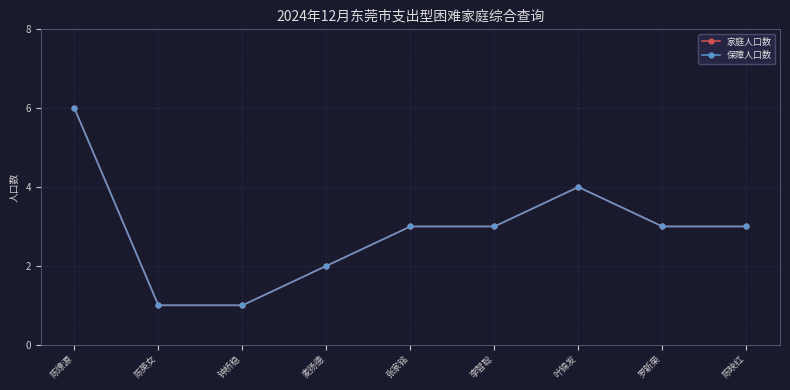

Is this an area chart (filled region under the line)?

No